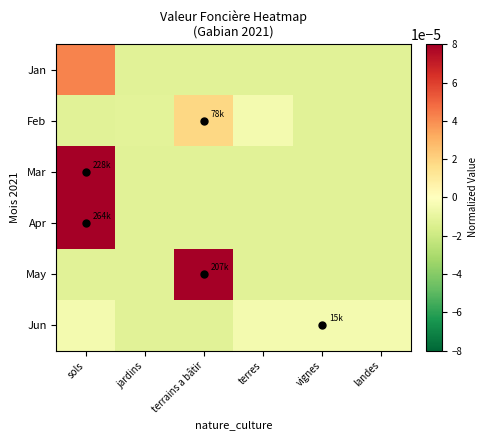

Which has a higher value, vignes or terrains a bâtir?

vignes